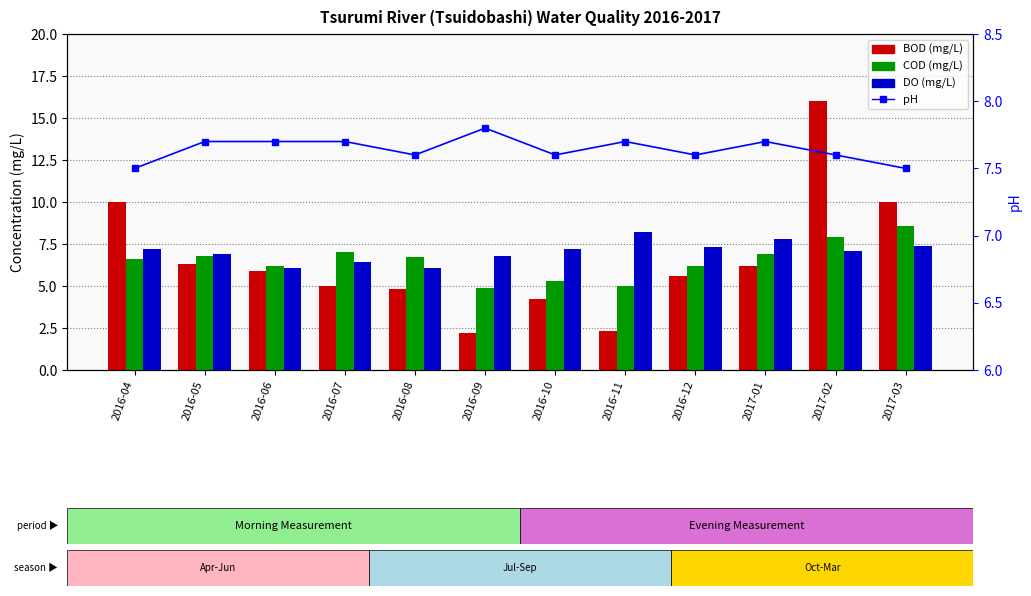

Reading left to right, what are all the values shown in this chart?

BOD (mg/L): 2016-04=10.0	2016-05=6.3	2016-06=5.9	2016-07=5.0	2016-08=4.8	2016-09=2.2	2016-10=4.2	2016-11=2.3	2016-12=5.6	2017-01=6.2	2017-02=16.0	2017-03=10.0
COD (mg/L): 2016-04=6.6	2016-05=6.8	2016-06=6.2	2016-07=7.0	2016-08=6.7	2016-09=4.9	2016-10=5.3	2016-11=5.0	2016-12=6.2	2017-01=6.9	2017-02=7.9	2017-03=8.6
DO (mg/L): 2016-04=7.2	2016-05=6.9	2016-06=6.1	2016-07=6.4	2016-08=6.1	2016-09=6.8	2016-10=7.2	2016-11=8.2	2016-12=7.3	2017-01=7.8	2017-02=7.1	2017-03=7.4
pH: 2016-04=7.5	2016-05=7.7	2016-06=7.7	2016-07=7.7	2016-08=7.6	2016-09=7.8	2016-10=7.6	2016-11=7.7	2016-12=7.6	2017-01=7.7	2017-02=7.6	2017-03=7.5